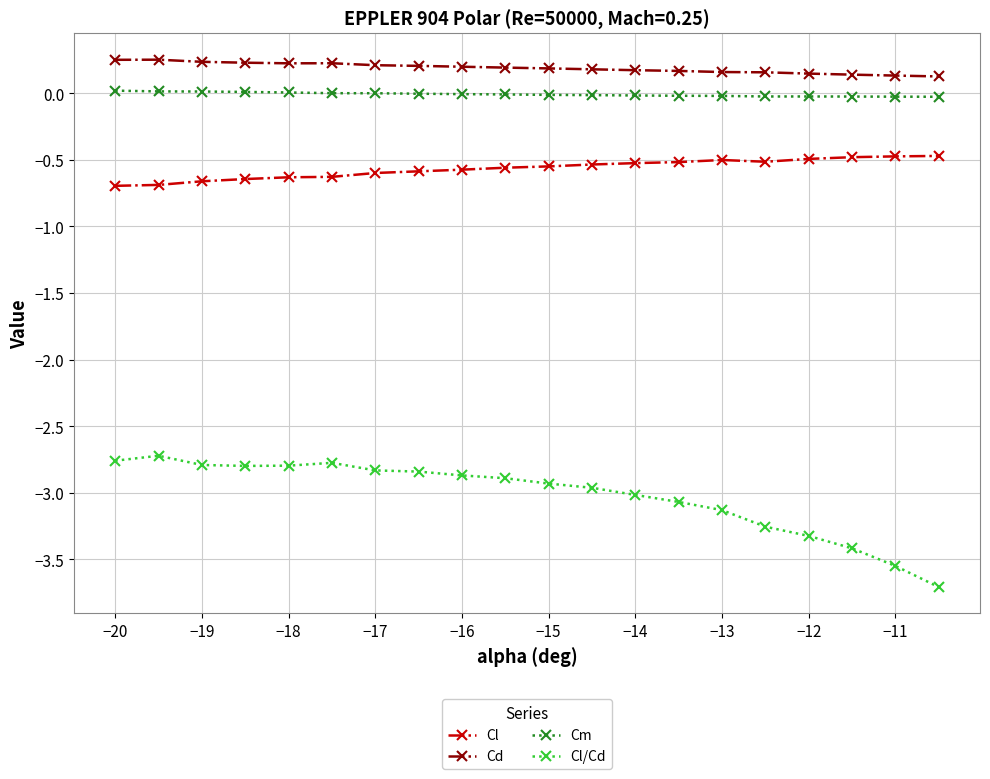

What is the difference between the maximum and second lowest values in the Cl/Cd series?

0.8